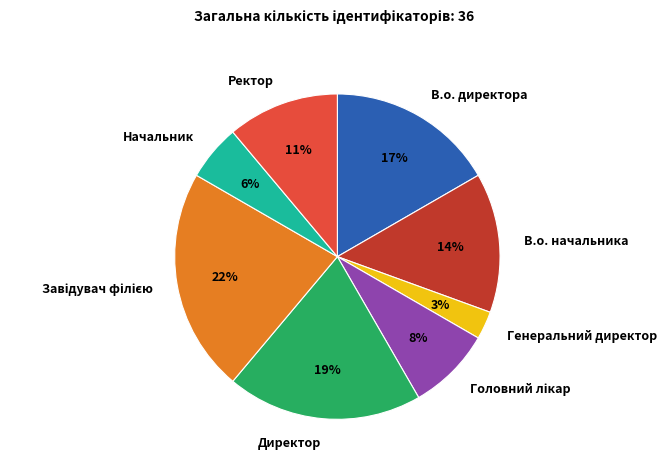

Combined, do В.о. начальника and В.о. директора account for over 50%?

No